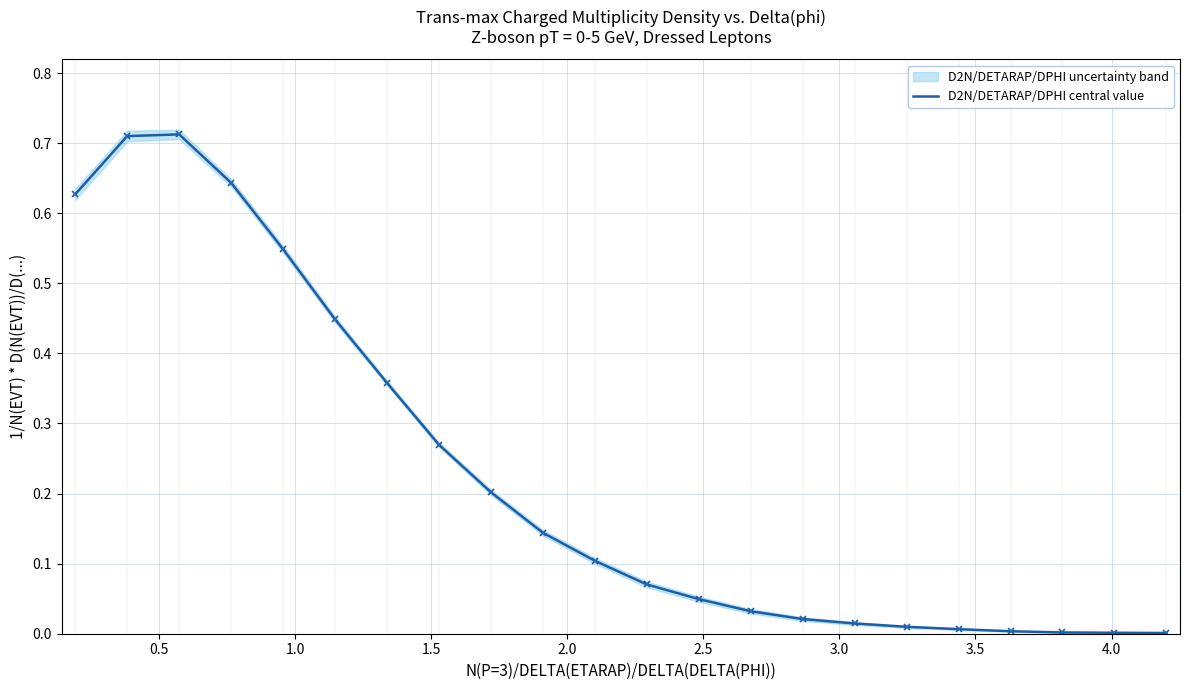

How many interior local peaks (higher than both neighbors) does the data have?

1